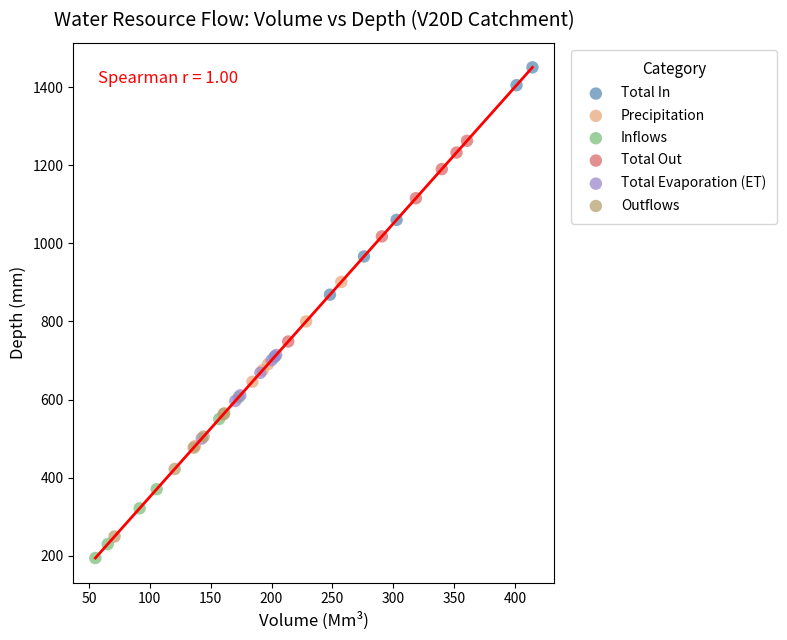

What are all the series names shown in the legend?

Total In, Precipitation, Inflows, Total Out, Total Evaporation (ET), Outflows